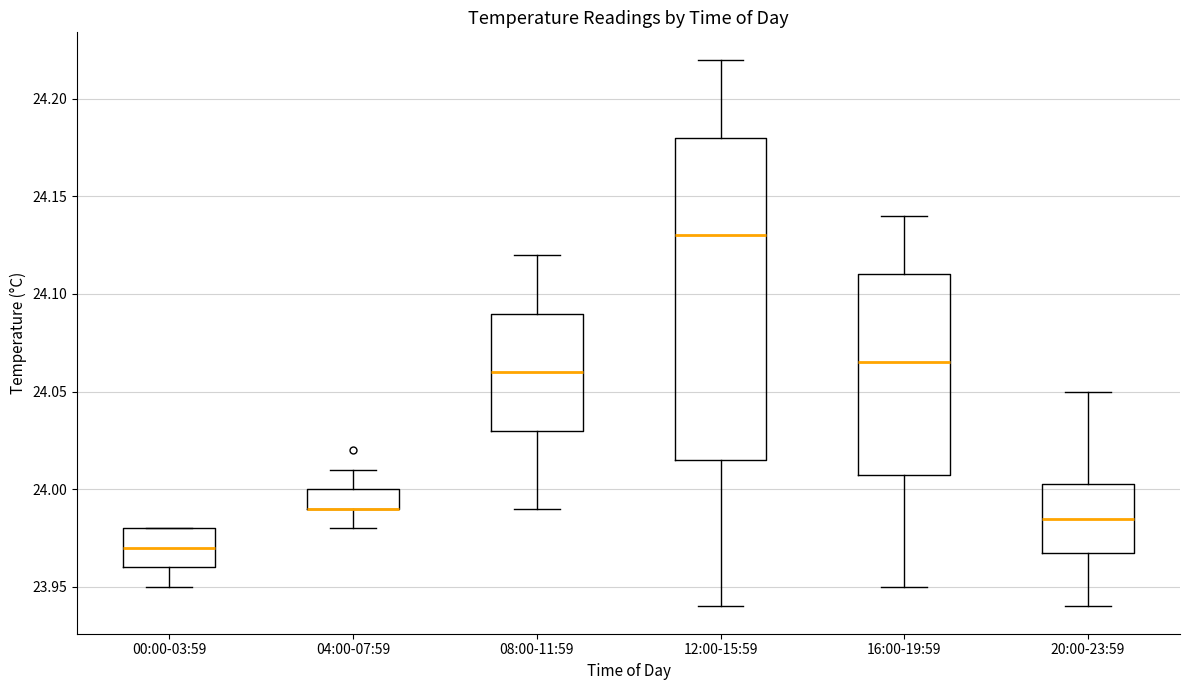

Reading left to right, read every box against the y-axis: the position of its median line, the range the box covers, and the ends of its whiskers. The values are not printed on the chart, so give them approximately, as read against the axis.

00:00-03:59: median 23.970, box 23.960 to 23.980, whiskers 23.950 to 23.980
04:00-07:59: median 23.990 (drawn on the box's lower edge), box 23.990 to 24.000, whiskers 23.980 to 24.010
08:00-11:59: median 24.060, box 24.030 to 24.090, whiskers 23.990 to 24.120
12:00-15:59: median 24.130, box 24.015 to 24.180, whiskers 23.940 to 24.220
16:00-19:59: median 24.065, box 24.010 to 24.110, whiskers 23.950 to 24.140
20:00-23:59: median 23.985, box 23.970 to 24.005, whiskers 23.940 to 24.050